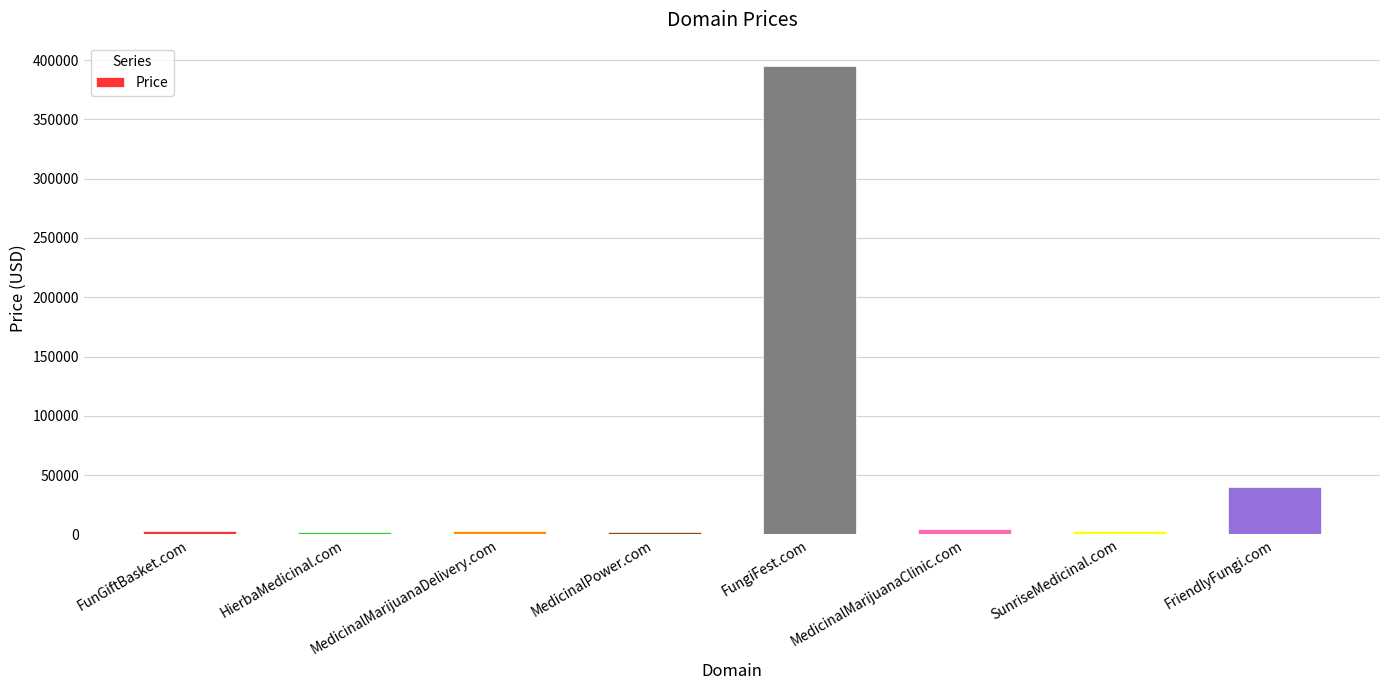

Which label corresponds to the largest value in the chart?

FungiFest.com